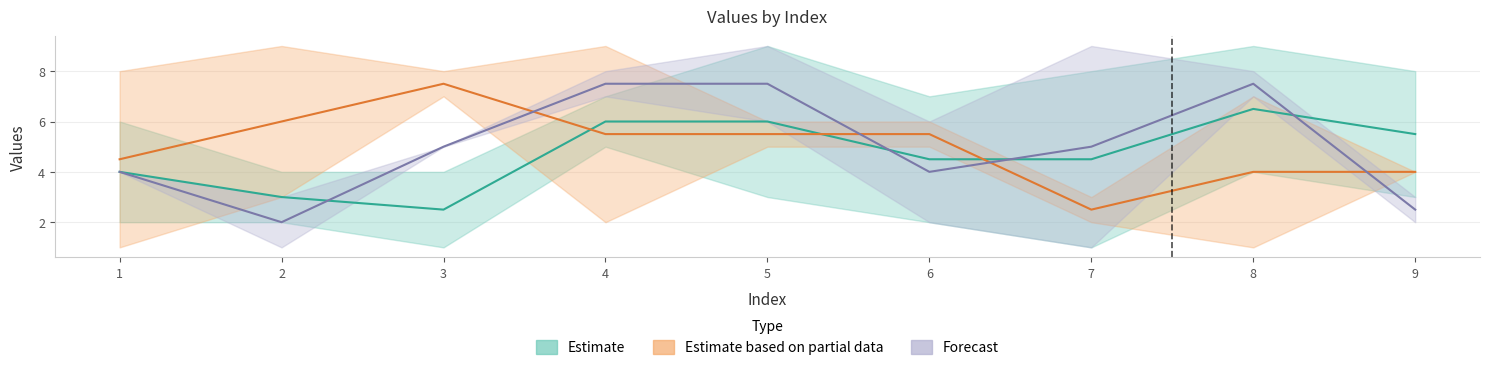

Between 7 and 2, which is larger?

7